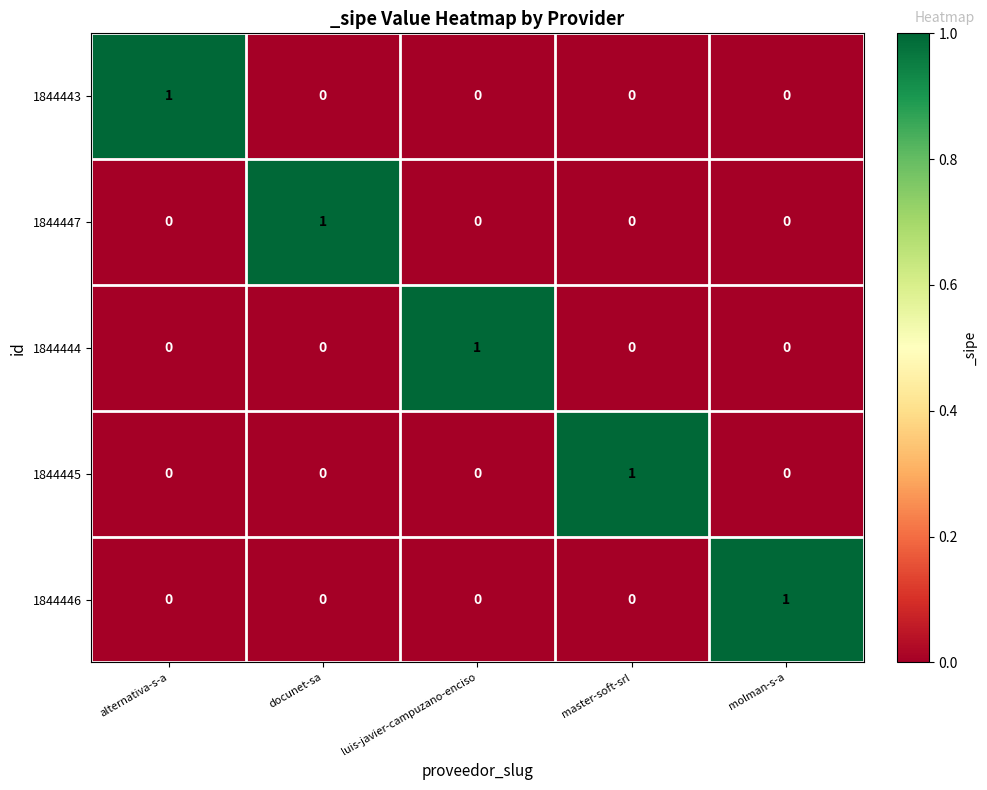

True or false: 1844446 has a value of 0 at docunet-sa.

True